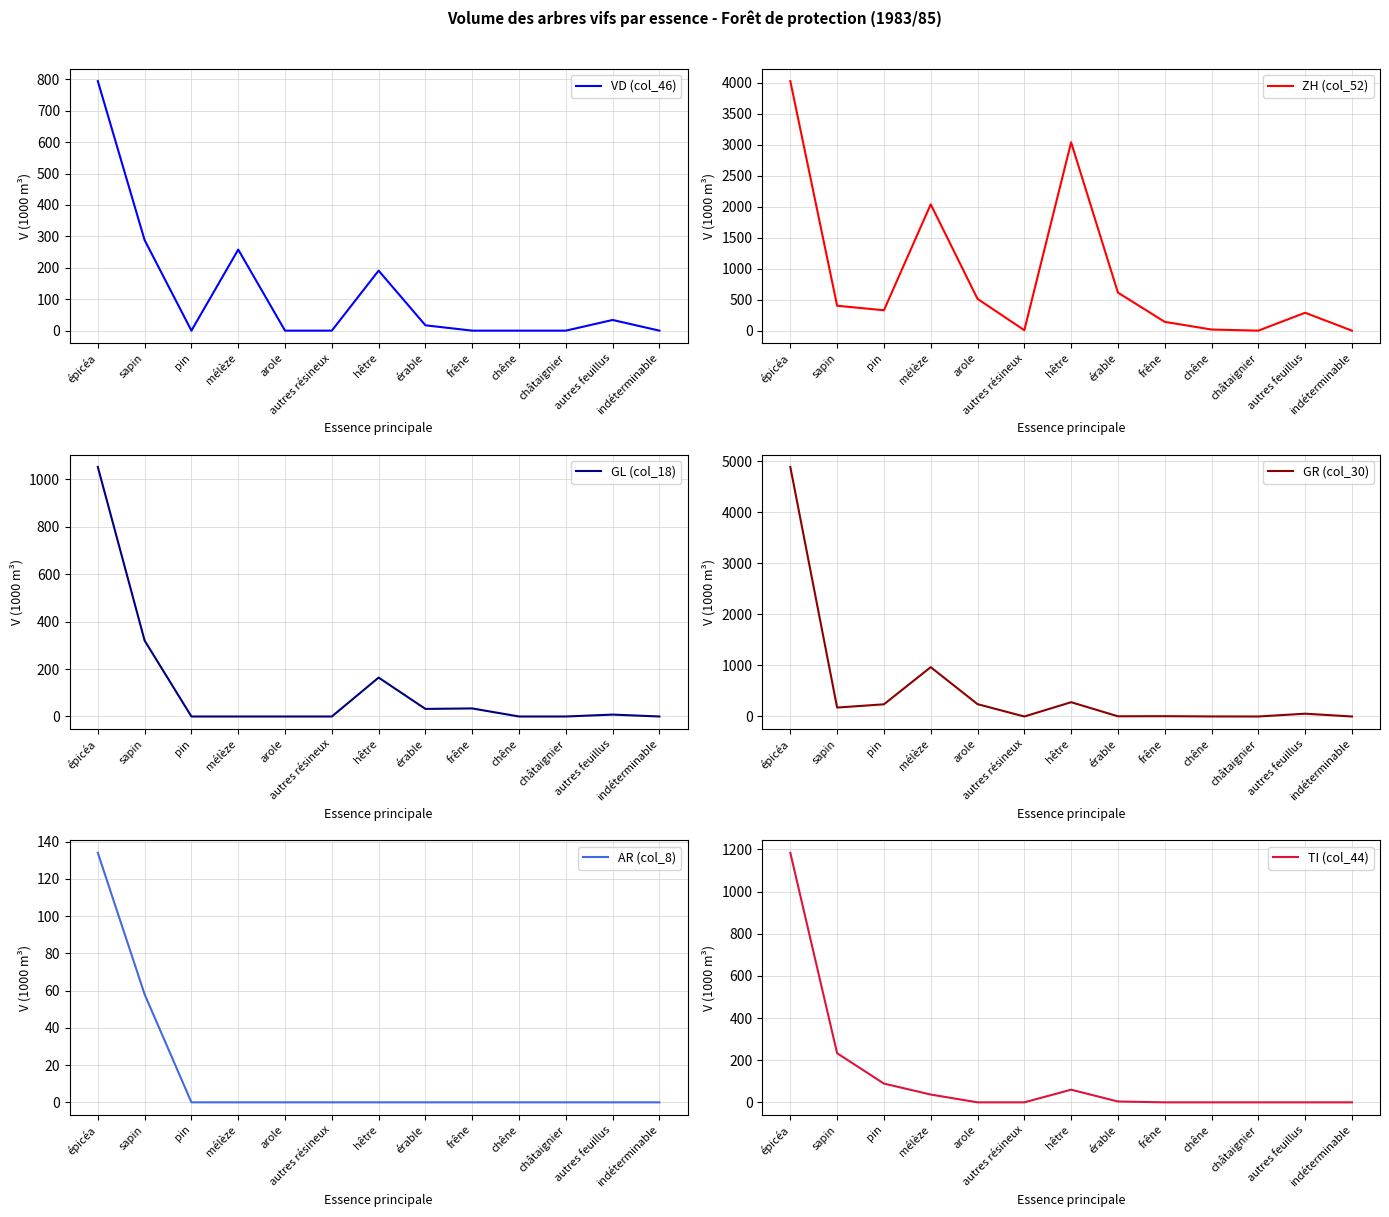

Which category has the lowest value in the GR (col_30) series?

autres résineux